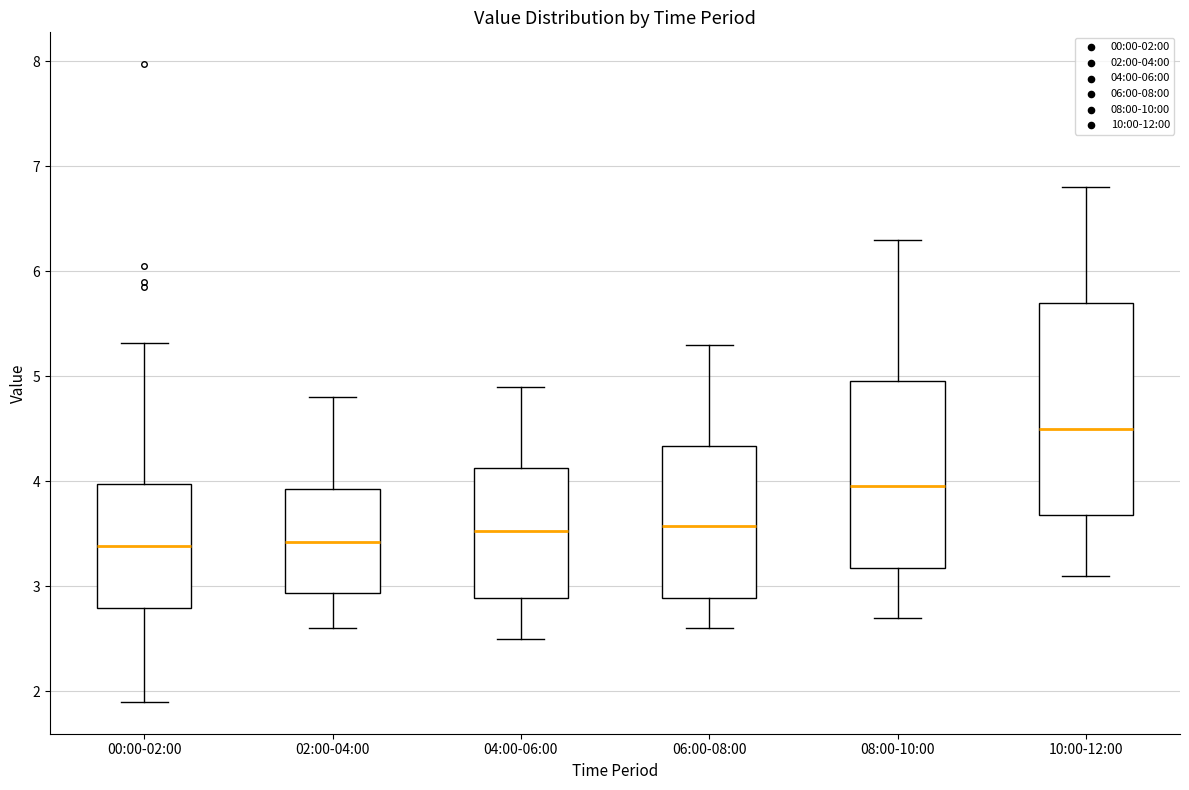

Reading left to right, read every box against the y-axis: the position of its median line, the range the box covers, and the ends of its whiskers. The values are not printed on the chart, so give them approximately, as read against the axis.

00:00-02:00: median 3.4, box 2.8 to 4.0, whiskers 1.9 to 5.3
02:00-04:00: median 3.4, box 2.9 to 3.9, whiskers 2.6 to 4.8
04:00-06:00: median 3.5, box 2.9 to 4.1, whiskers 2.5 to 4.9
06:00-08:00: median 3.6, box 2.9 to 4.3, whiskers 2.6 to 5.3
08:00-10:00: median 4.0, box 3.2 to 5.0, whiskers 2.7 to 6.3
10:00-12:00: median 4.5, box 3.7 to 5.7, whiskers 3.1 to 6.8